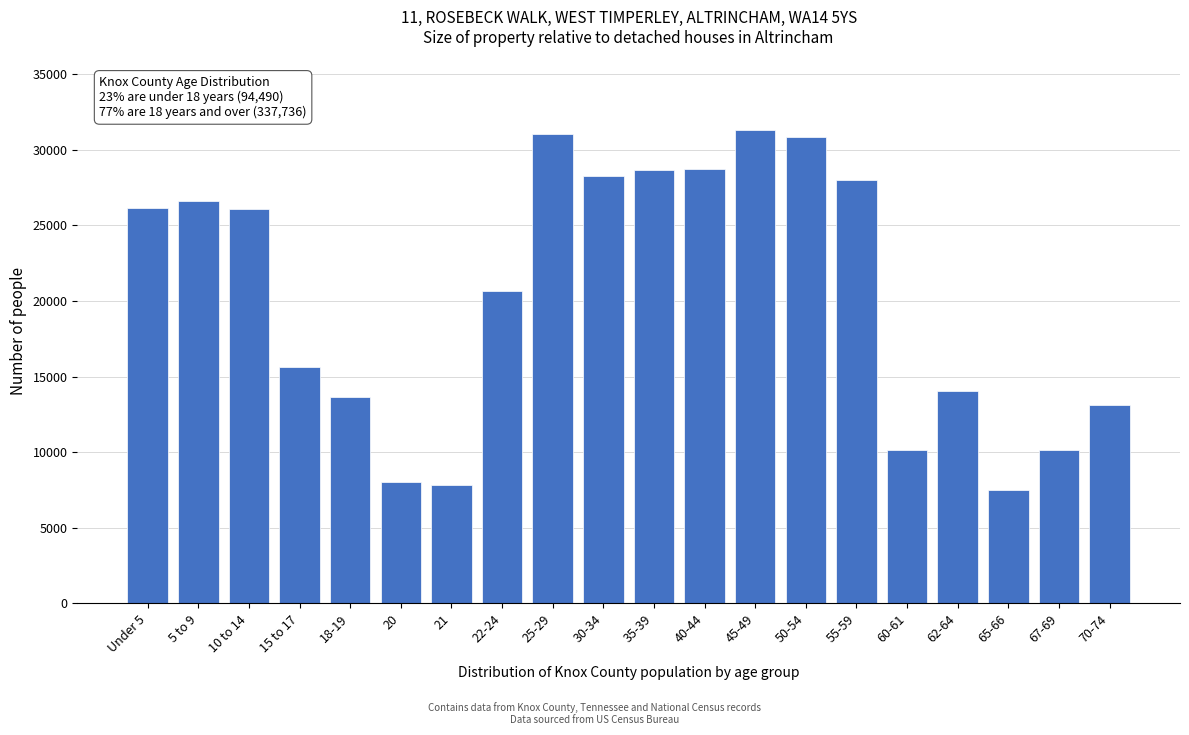

What is the ratio of the value at 40-44 to the value at 5 to 9?

1.1